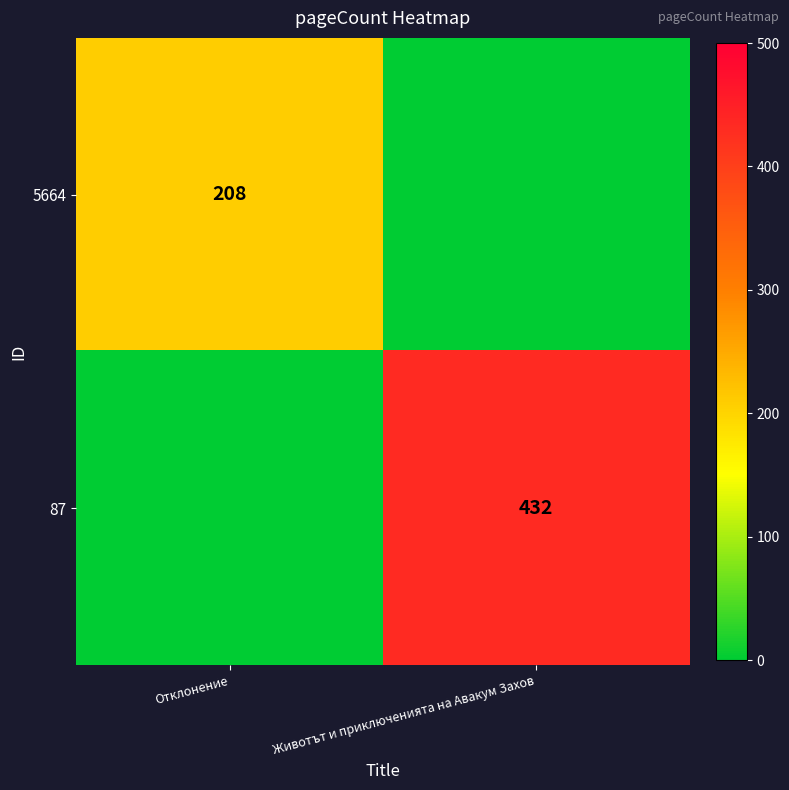

True or false: 5664 has a value of 137 at Отклонение.

False